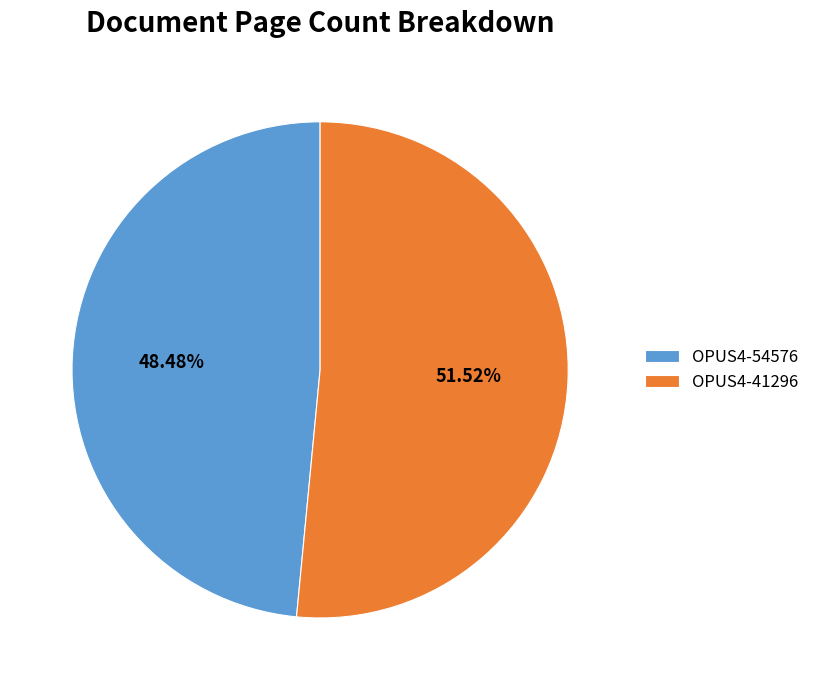

Is it true that OPUS4-41296 is 52% of the pie?

True